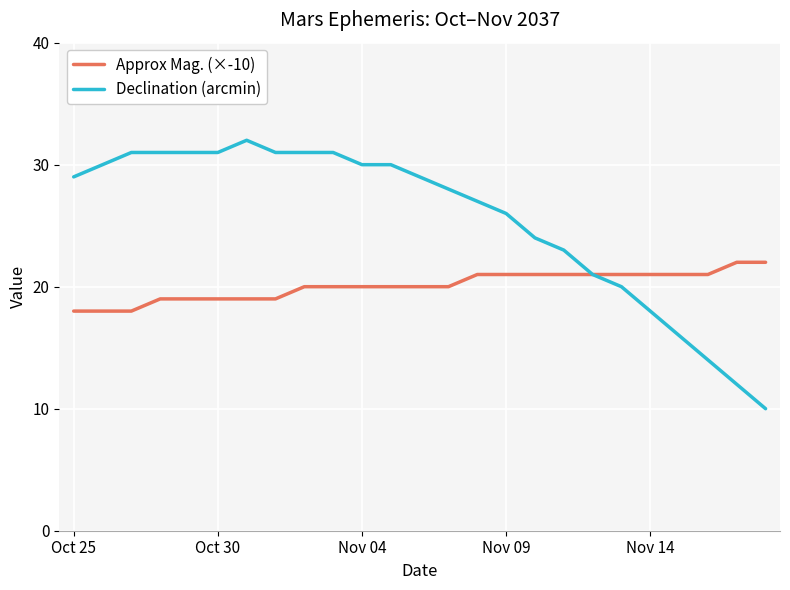

Which series has the largest range (max minus min)?

Declination (arcmin)